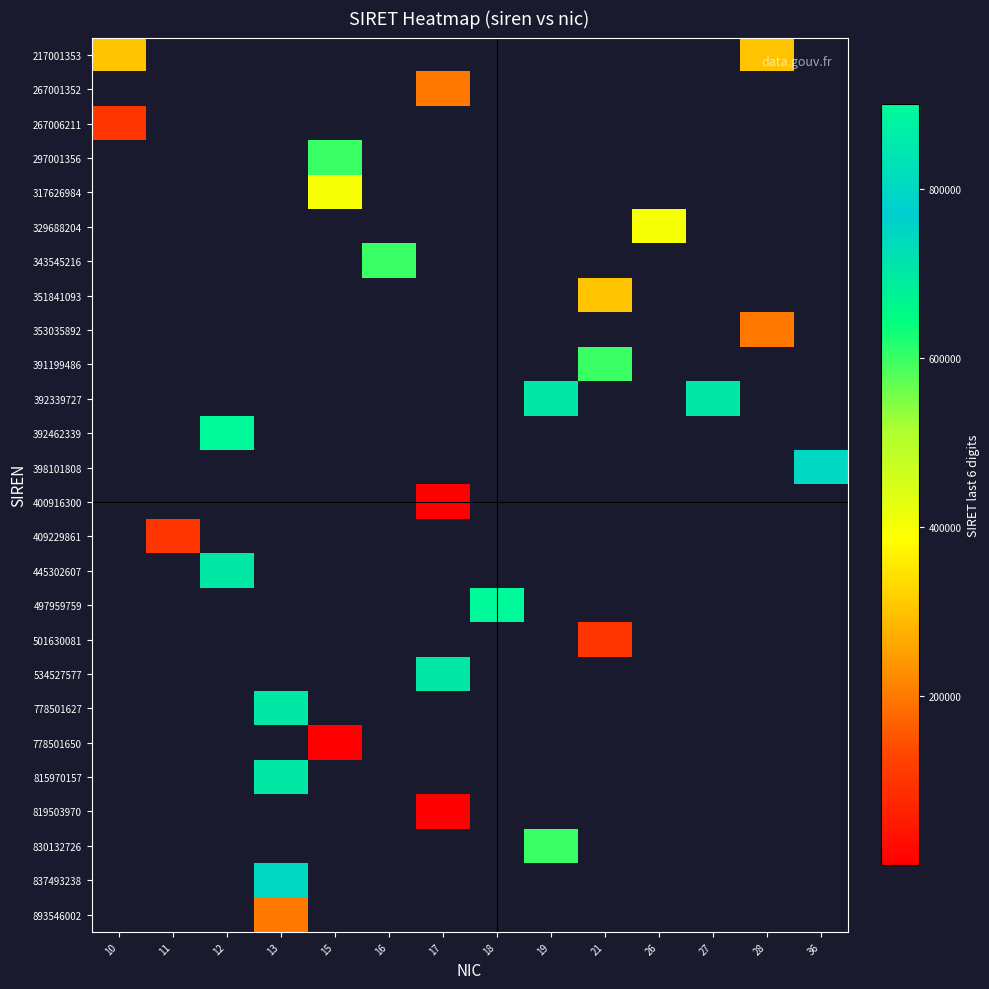

Which has a higher value, 19 or 16?

16